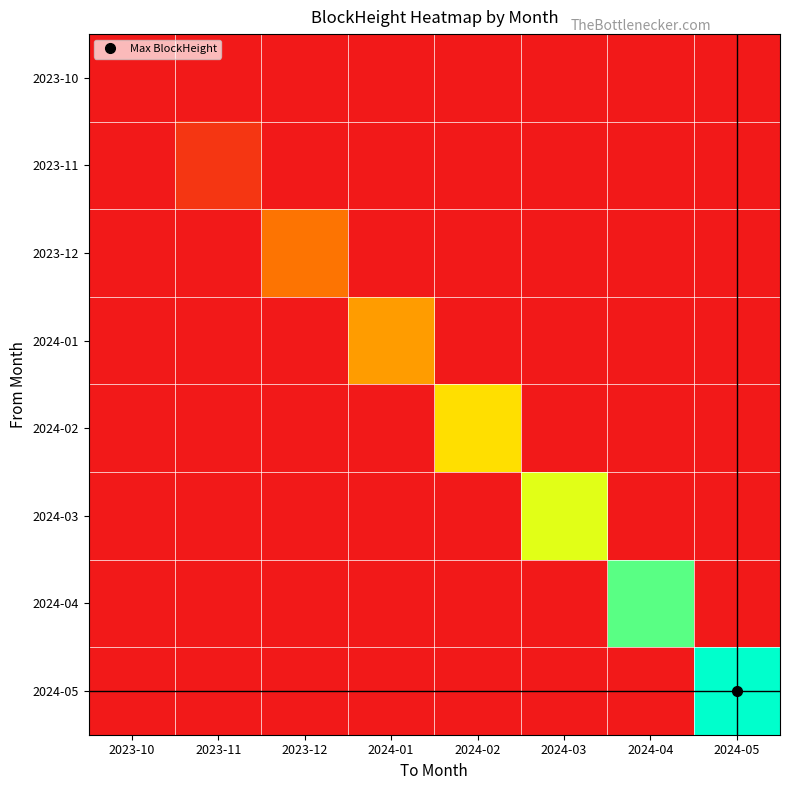

How many series are shown in this chart?

8